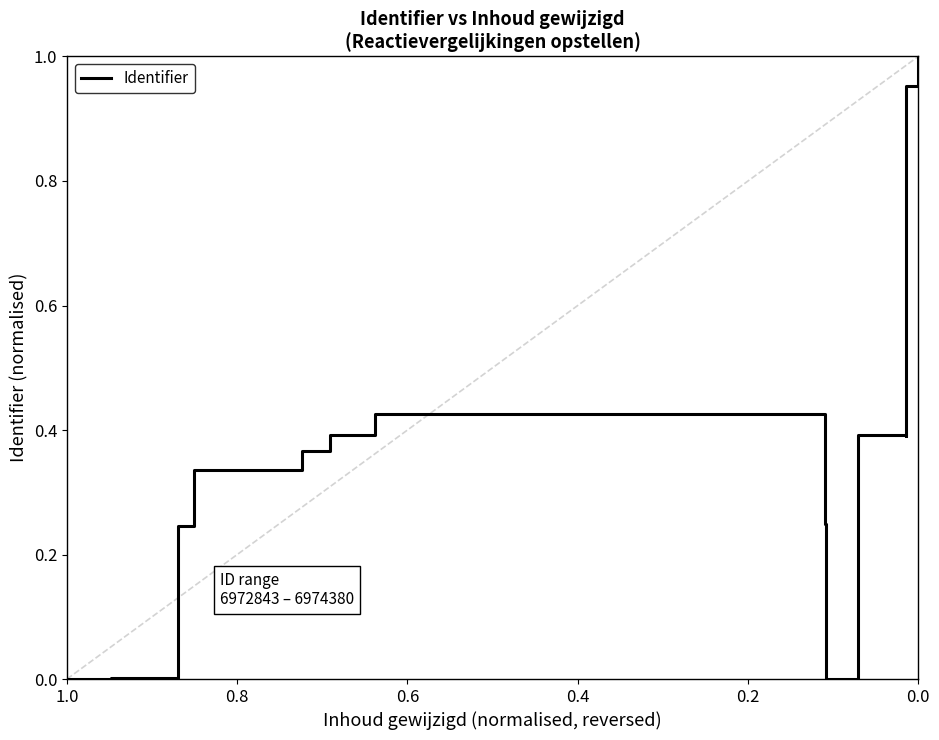

Does the chart display data point markers on the line(s)?

No